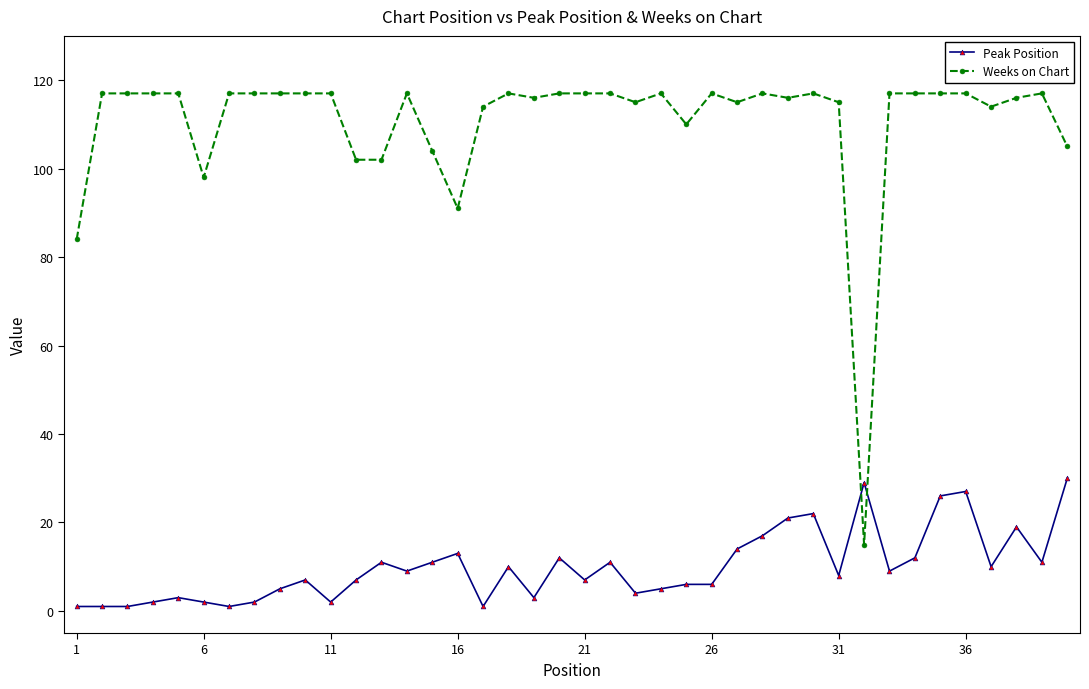

True or false: Weeks on Chart and Peak Position intersect in this chart.

True